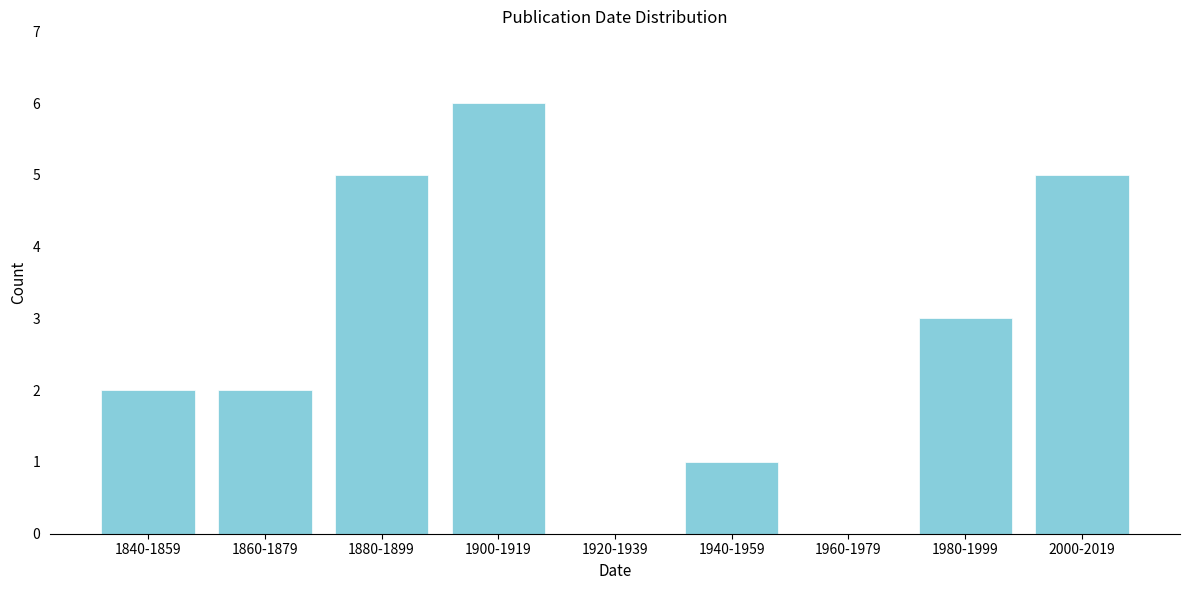

Reading right to left, what are all the values shown in this chart?

2000-2019=5	1980-1999=3	1960-1979=0	1940-1959=1	1920-1939=0	1900-1919=6	1880-1899=5	1860-1879=2	1840-1859=2